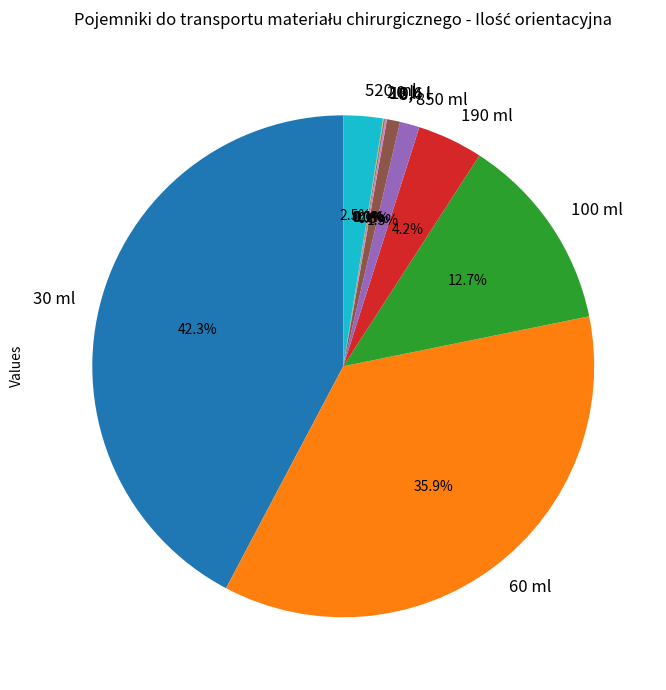

Is the sum of 30 ml and 190 ml greater than half?

No